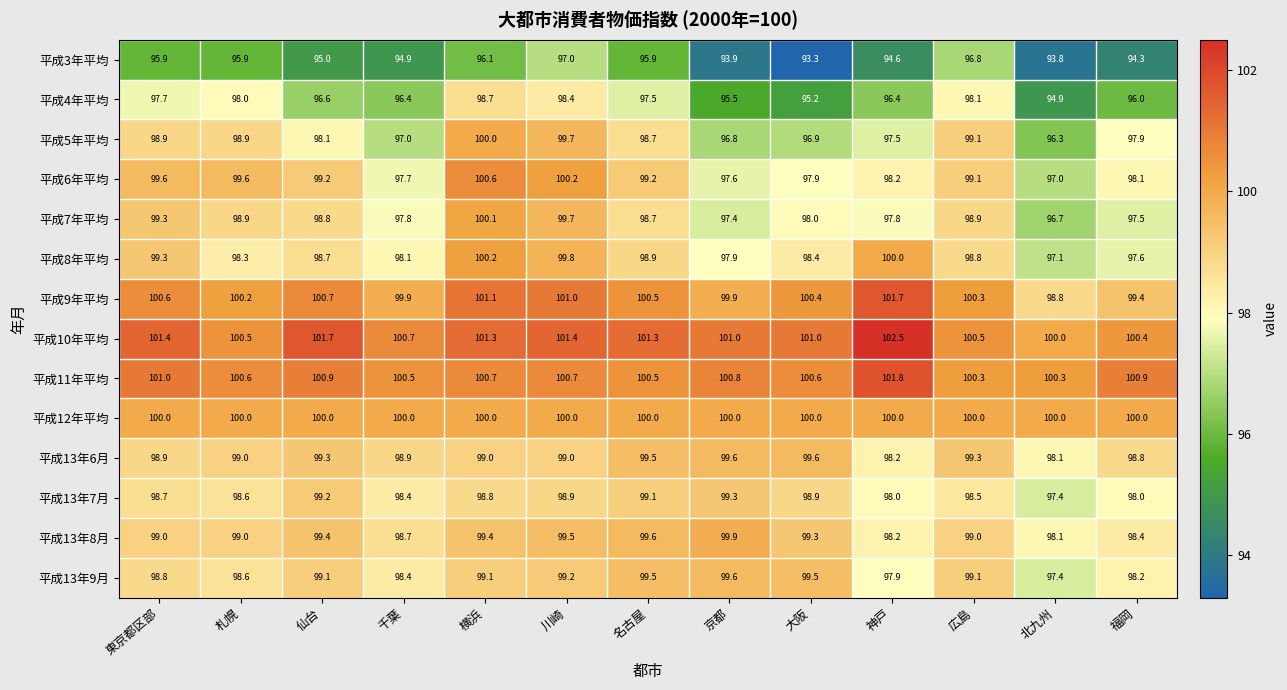

At how many categories does at least one series exceed 94?

13